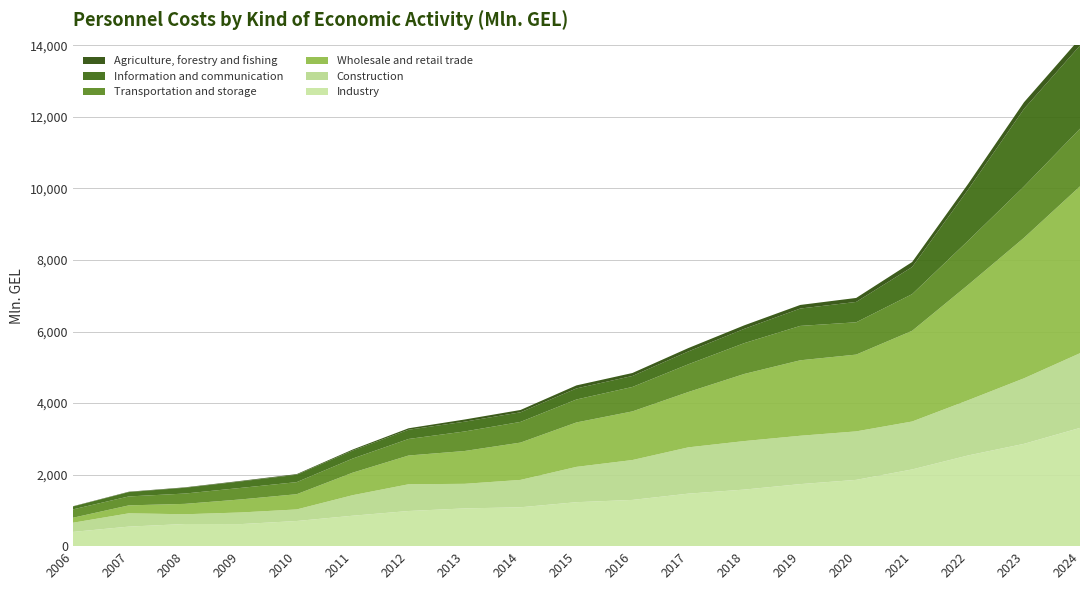

Reading left to right, list all the values displayed in this chart.

Industry: 398.1	546.0	619.1	616.5	702.8	850.6	982.5	1054.9	1086.7	1228.8	1292.4	1468.1	1581.4	1734.4	1853.0	2144.7	2535.8	2860.6	3305.6
Construction: 256.4	372.0	272.3	325.2	323.8	573.9	747.6	687.6	765.4	987.7	1115.3	1294.1	1356.4	1352.1	1355.8	1340.2	1543.6	1832.7	2088.7
Wholesale and retail trade: 139.4	222.1	290.7	364.6	425.6	629.8	804.1	917.4	1043.3	1242.2	1359.8	1547.2	1877.0	2109.7	2146.8	2536.1	3224.3	3928.4	4665.3
Transportation and storage: 233.7	249.9	288.2	322.1	337.3	394.4	462.5	546.0	578.4	641.5	682.9	775.3	861.4	961.1	903.2	1025.0	1234.7	1435.8	1611.5
Information and communication: 80.8	121.5	161.9	180.7	206.2	223.2	258.1	273.5	268.3	309.7	307.3	359.4	399.5	485.6	569.0	758.3	1430.8	2169.0	2324.8
Agriculture, forestry and fishing: 7.1	10.5	11.8	15.8	18.3	29.2	41.0	60.8	65.1	84.6	82.8	93.9	98.2	100.6	111.7	139.5	157.3	185.7	199.3